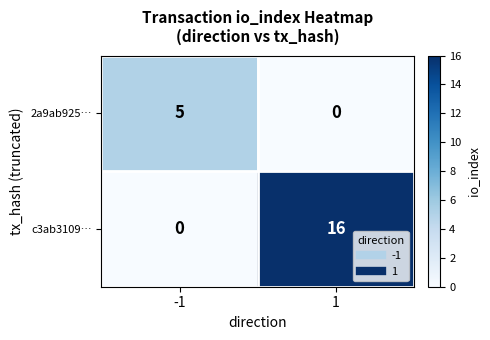

Which series has the largest range (max minus min)?

c3ab3109…